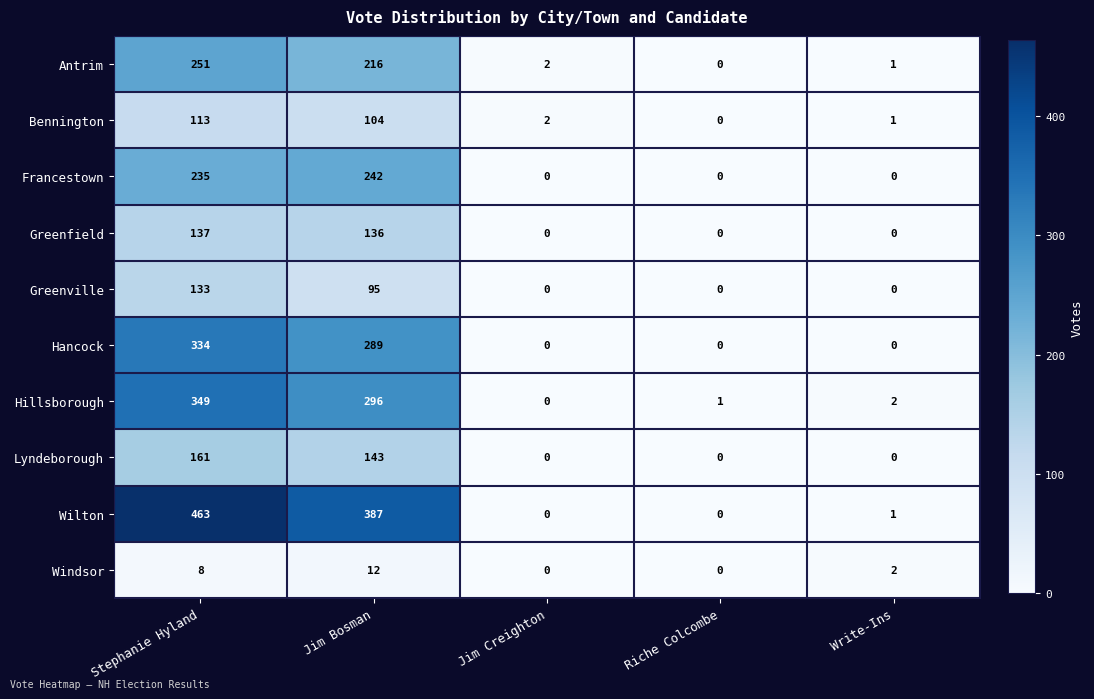

What is the average value of the Antrim series?

94